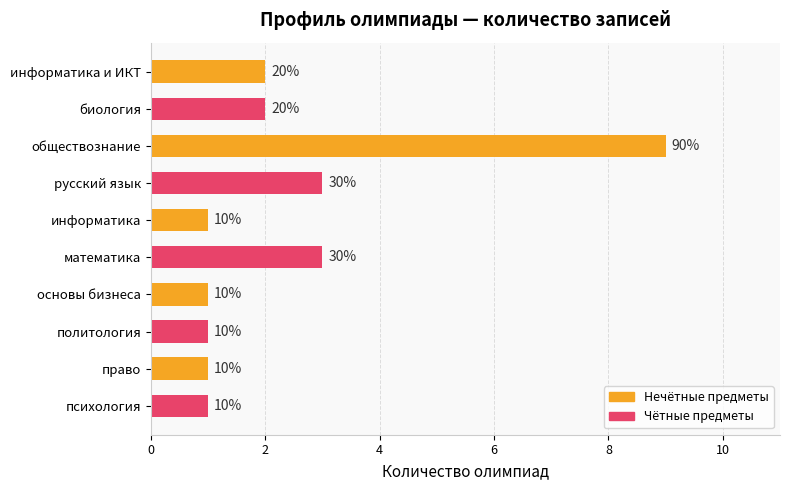

Does the chart contain any negative values?

No